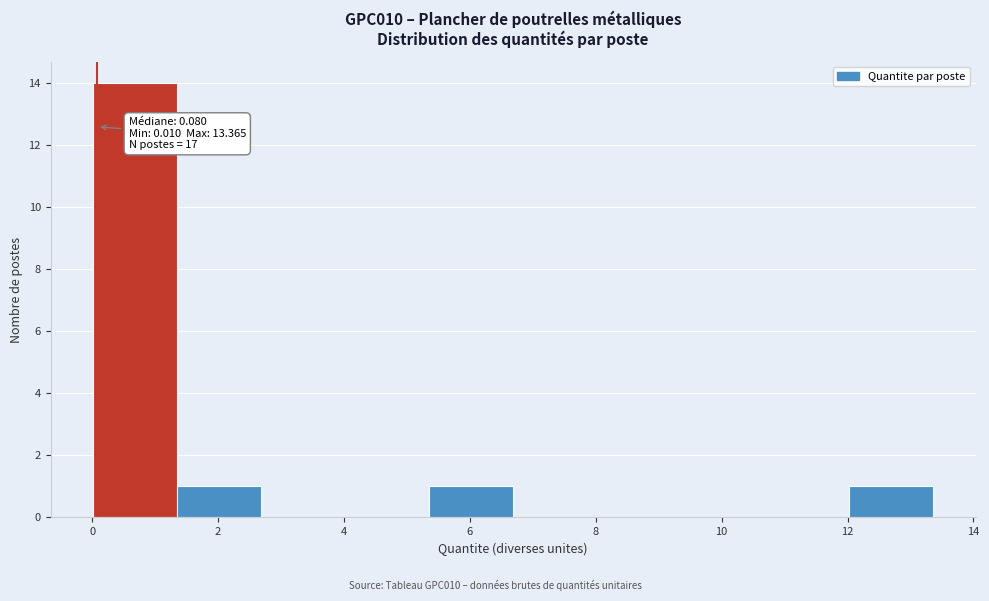

Over which range of the x-axis is the bar tallest?

0.0 to 1.4